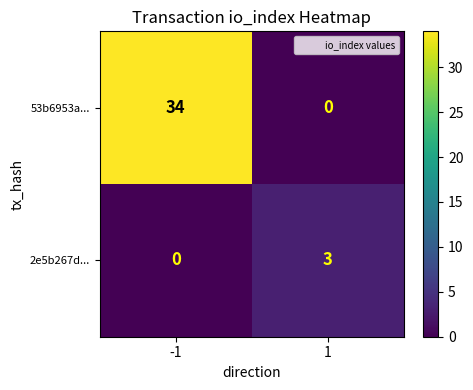

What is the total value across all series at -1?

34